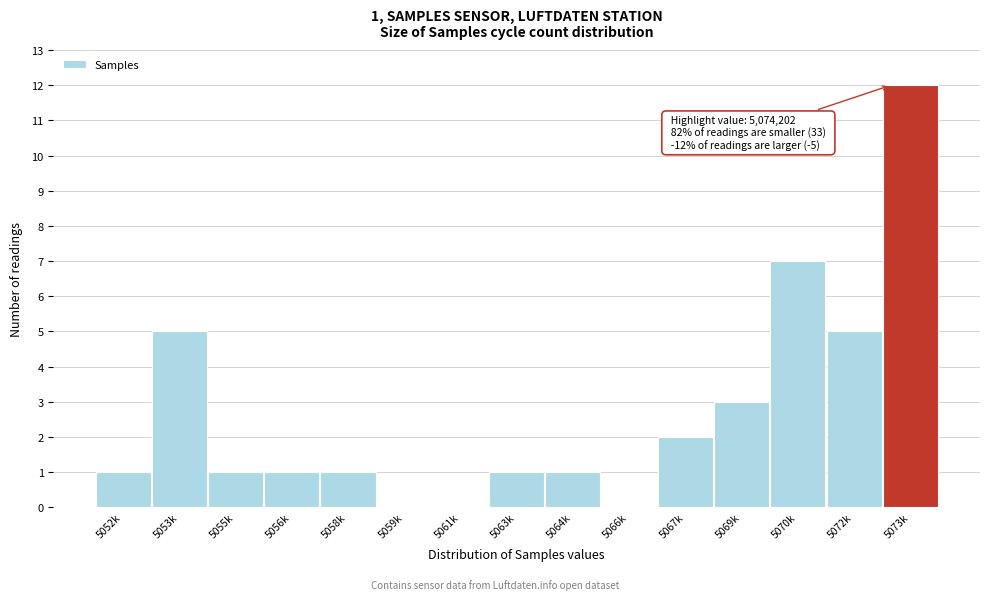

Reading left to right, transcribe all the data shown in this chart.

5052k=1	5053k=5	5055k=1	5056k=1	5058k=1	5059k=0	5061k=0	5063k=1	5064k=1	5066k=0	5067k=2	5069k=3	5070k=7	5072k=5	5073k=12